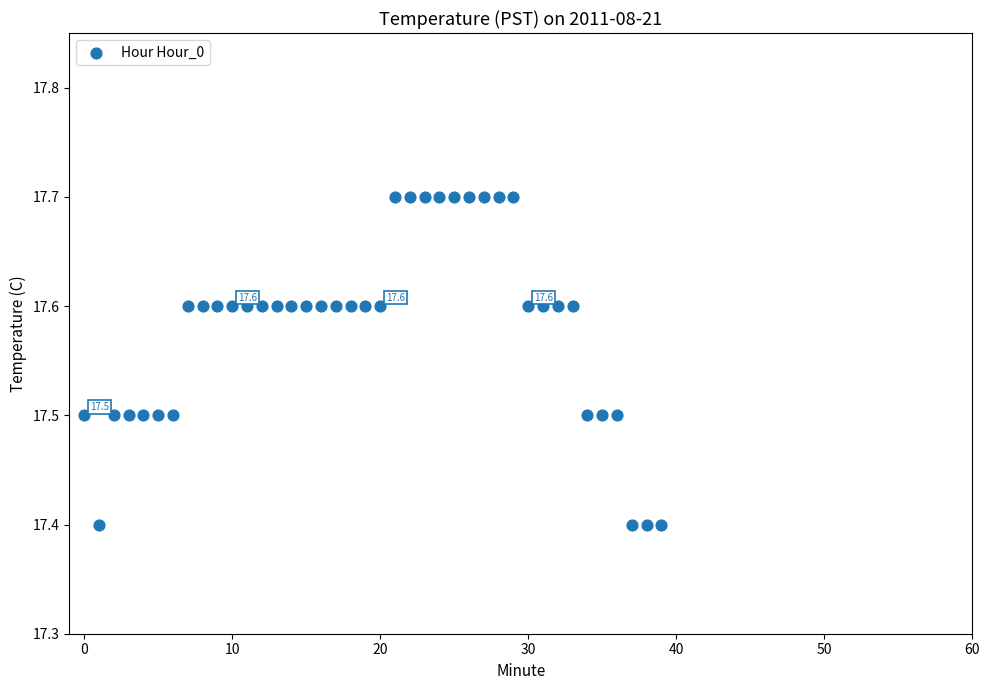

What is the range of Y values (max minus min)?

0.3